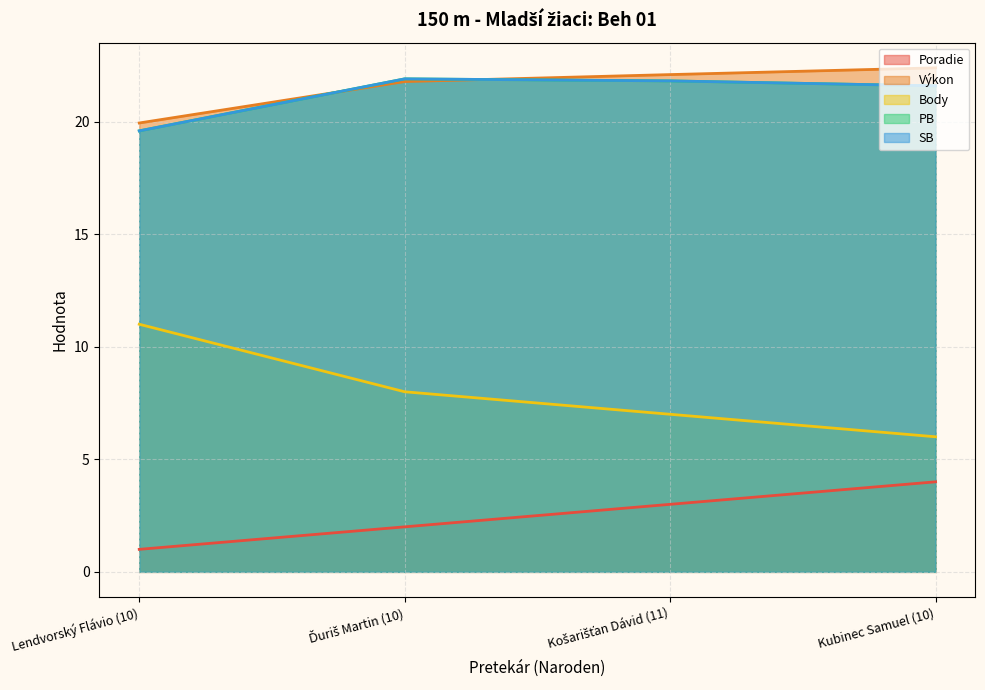

The SB series shows 21.8 at Košarišťan Dávid (11). True or false?

True